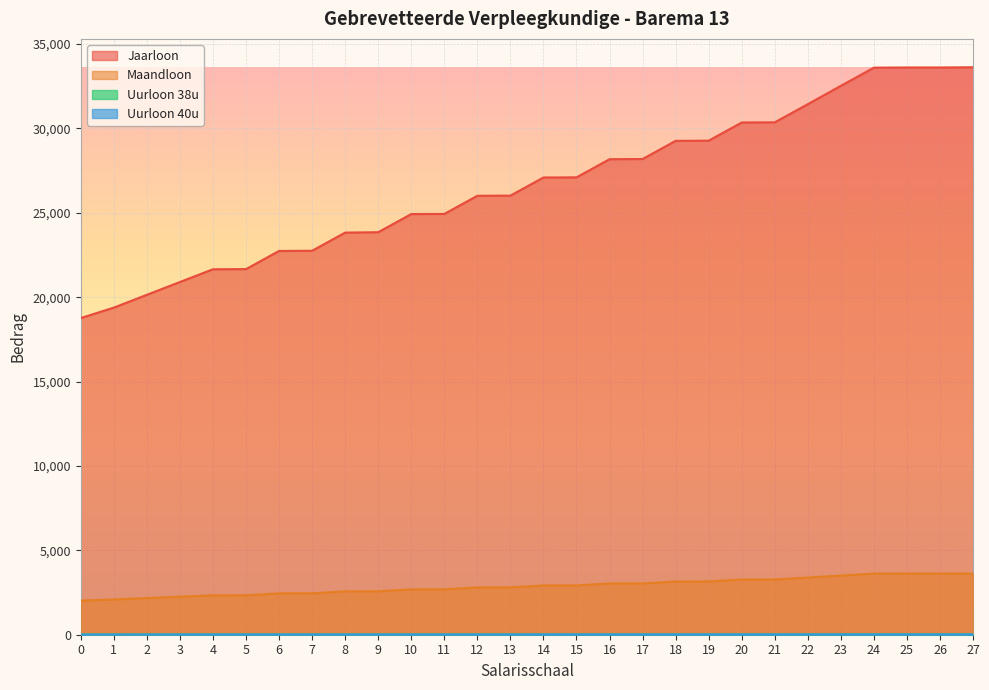

Where does the Uurloon 38u series first go above 17?

12